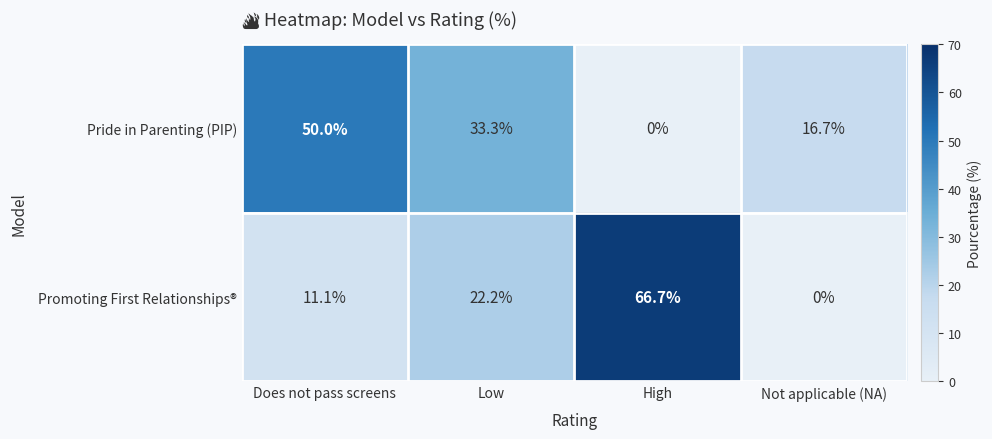

The Pride in Parenting (PIP) series shows 0.0 at High. True or false?

True